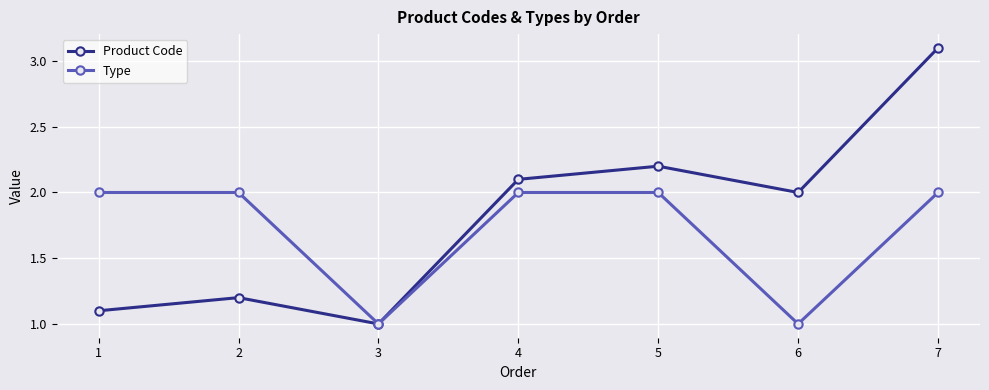

What is the value of the Product Code point at the 3rd from the left?

1.0